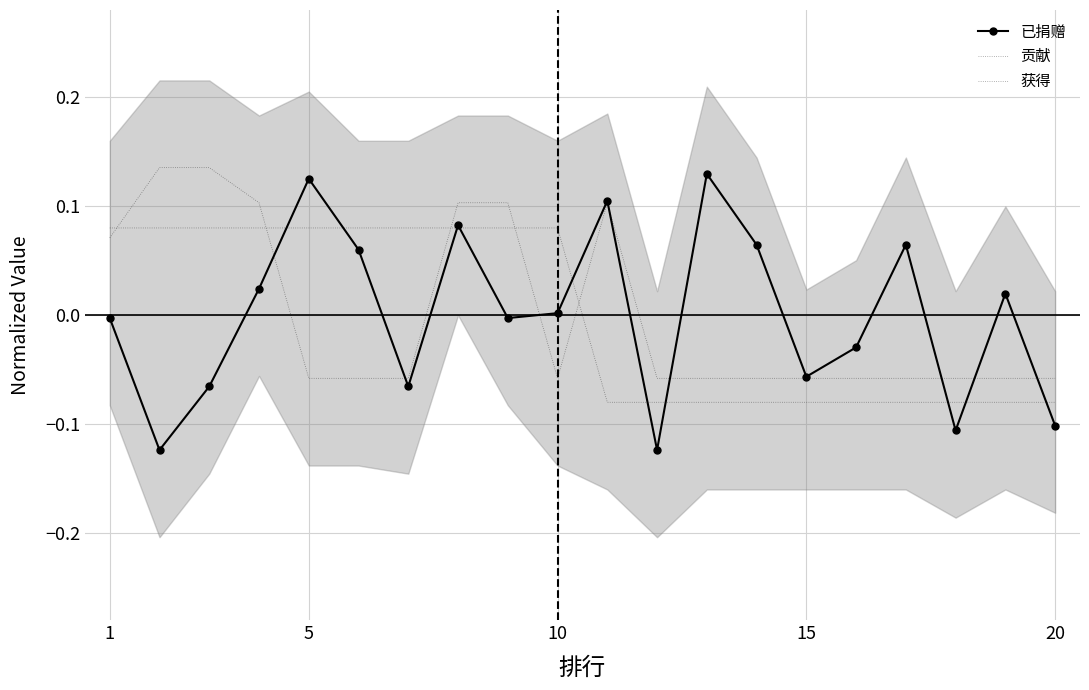

Where does the 获得 series first go above 0?

1